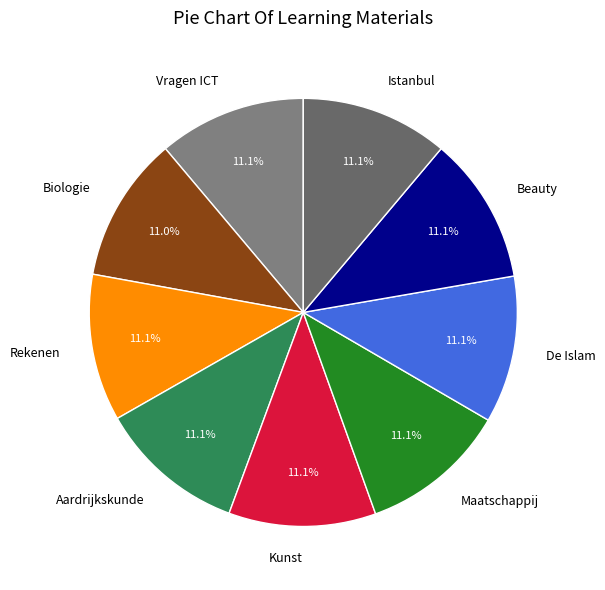

Is Aardrijkskunde the majority of the pie?

No